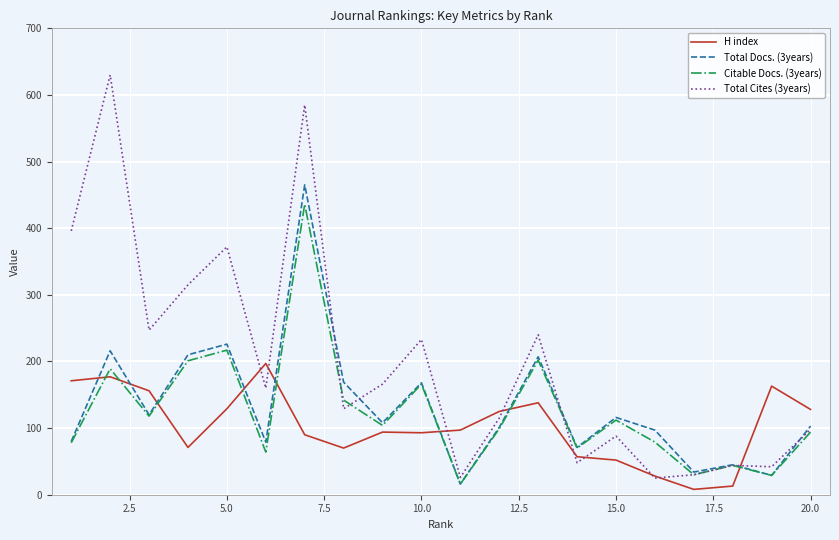

Which series has the largest total across all categories?

Total Cites (3years)